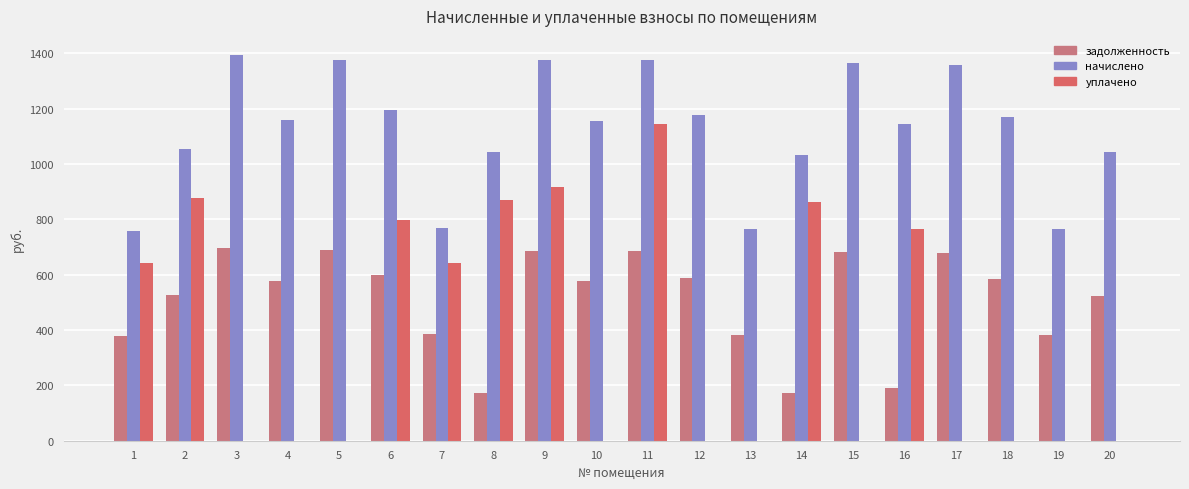

What is the difference between the highest and lowest values at 20?

1043.0